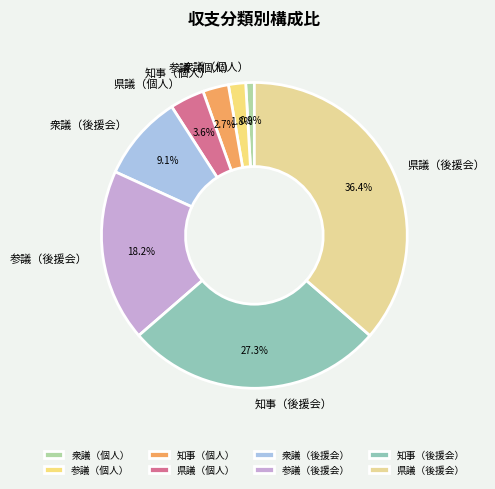

To the nearest percent, what portion does 参議（後援会） represent?

18%